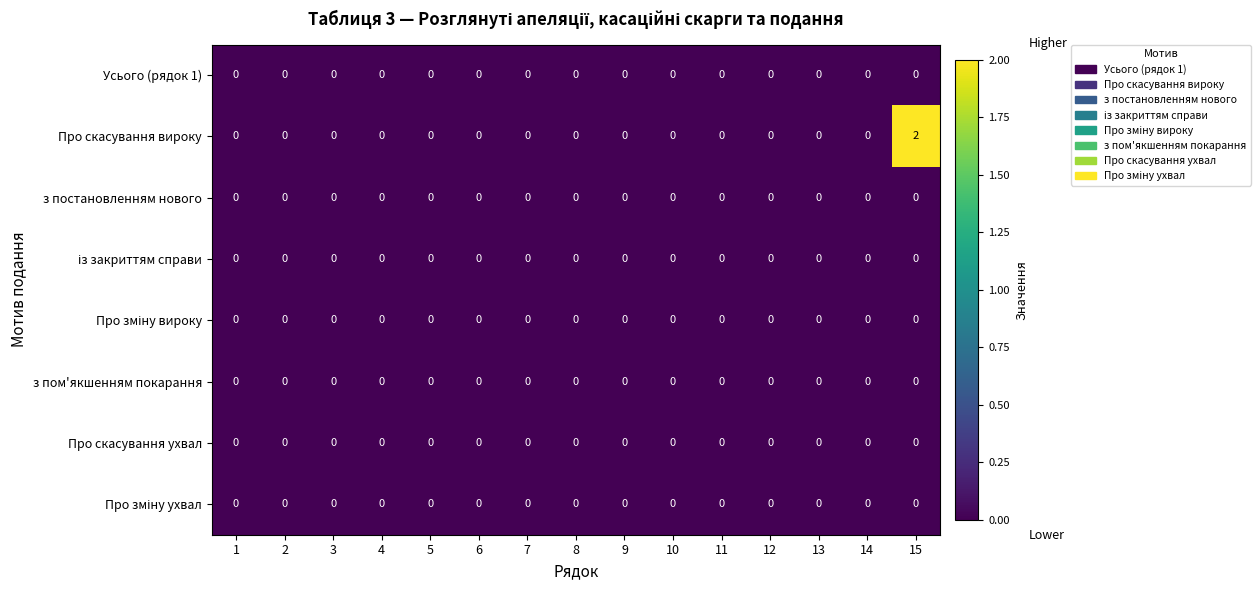

The Про скасування вироку series shows -1 at 8. True or false?

False